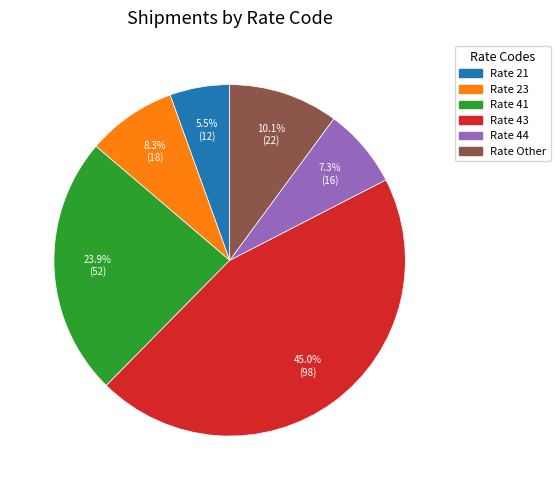

The Rate 43 slice represents 45% of the pie. True or false?

True